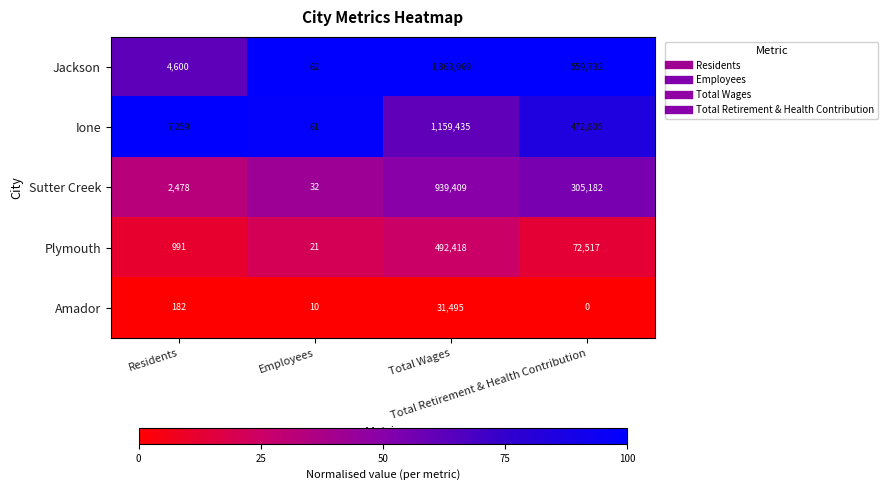

Which series has the largest total across all categories?

Jackson